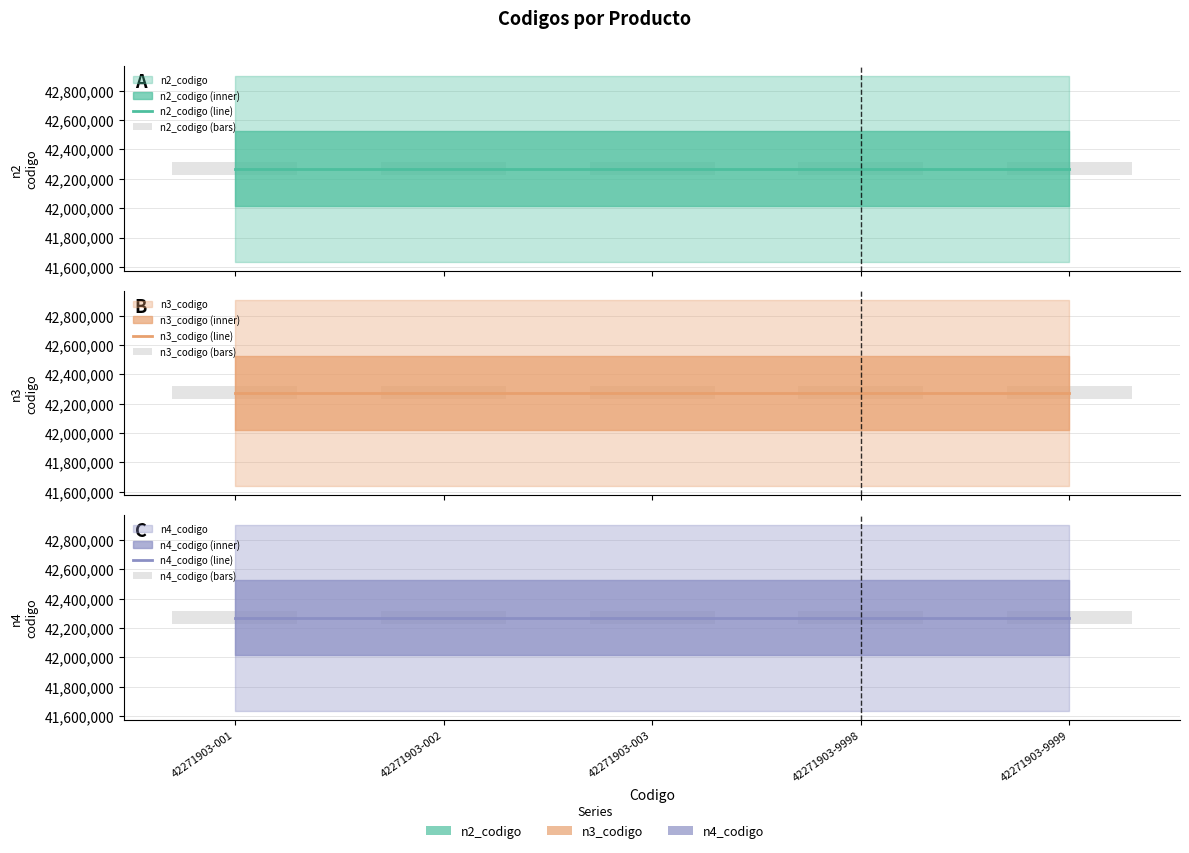

What is the value of the n3_codigo (bars) bar at the 1st from the left?

88771.0